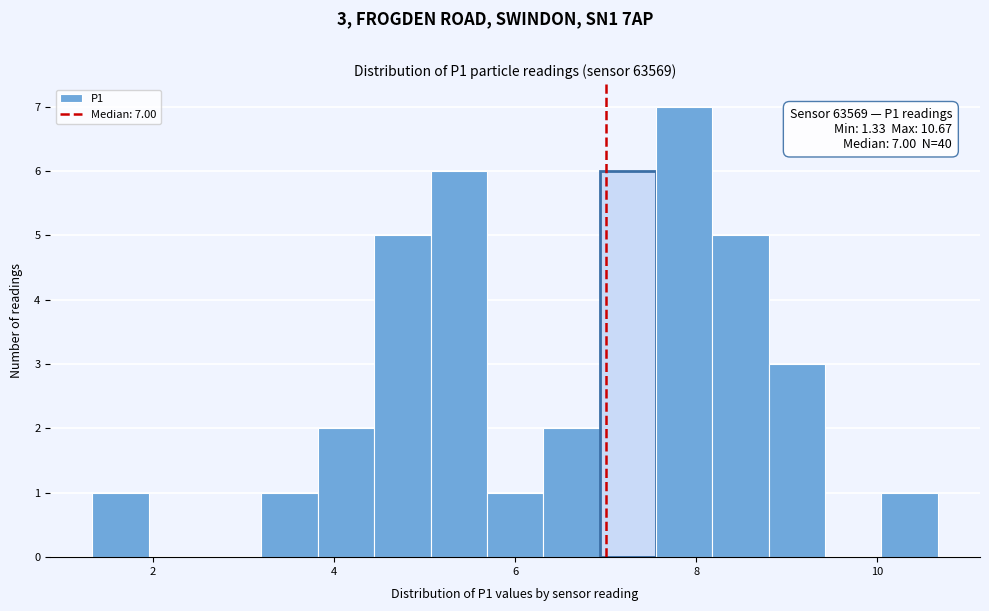

Around what value on the x-axis is the tallest bar? Give the approximate position of its centre, as read against the axis.

7.8